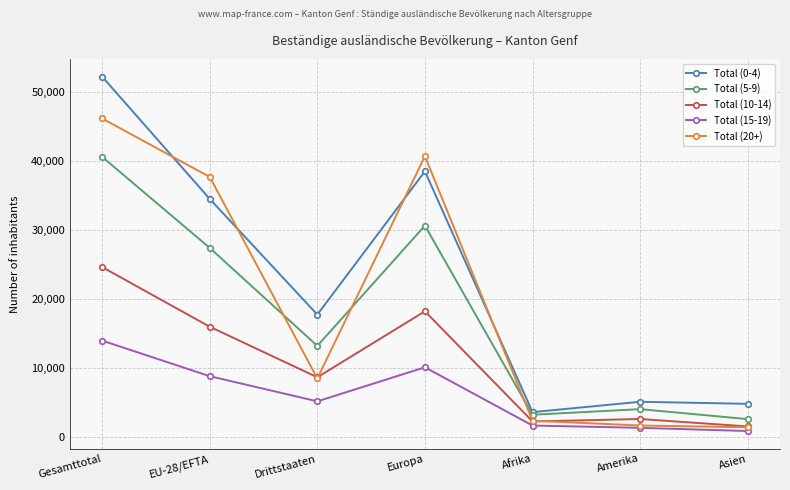

At which category does the chart reach its minimum across all series?

Asien